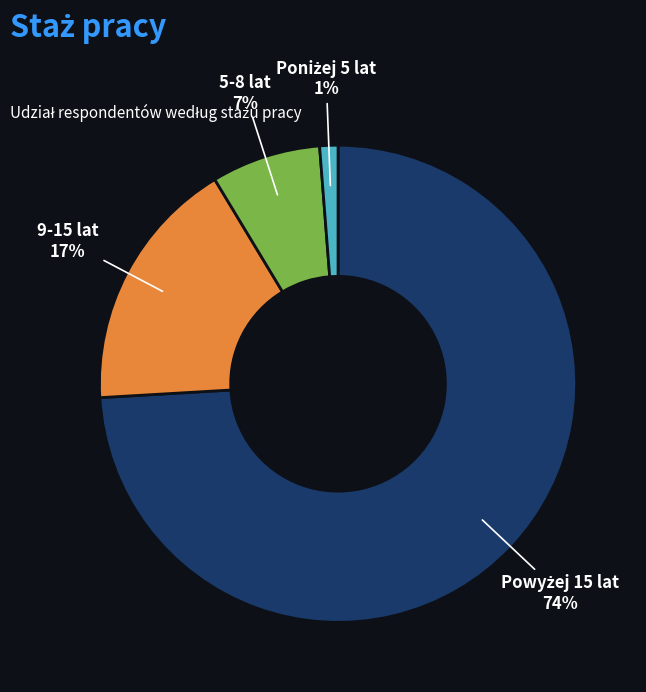

Is 9-15 lat the majority of the pie?

No